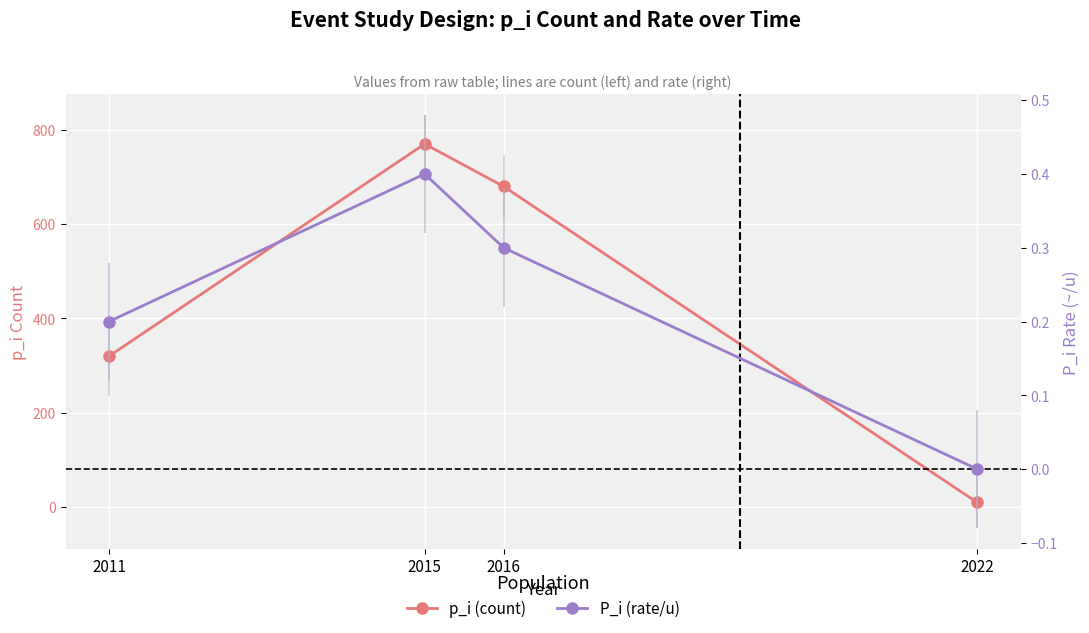

Which series has the widest spread of values?

p_i (count)